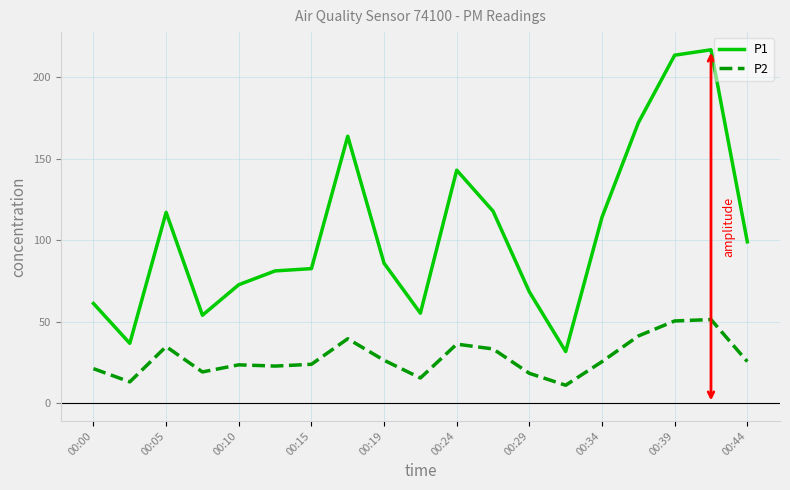

True or false: P1 and P2 intersect in this chart.

False